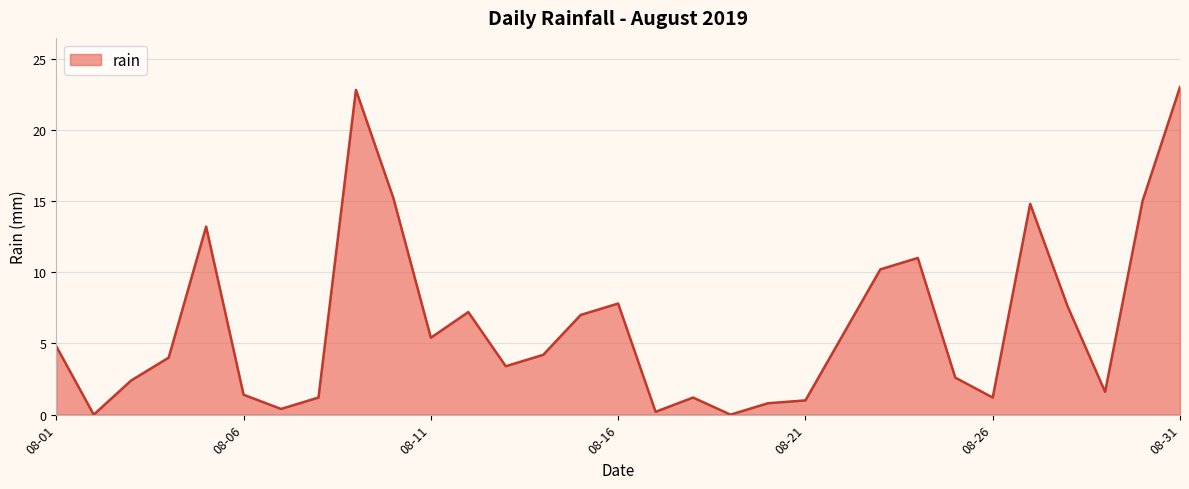

What is the greatest value displayed?

23.0